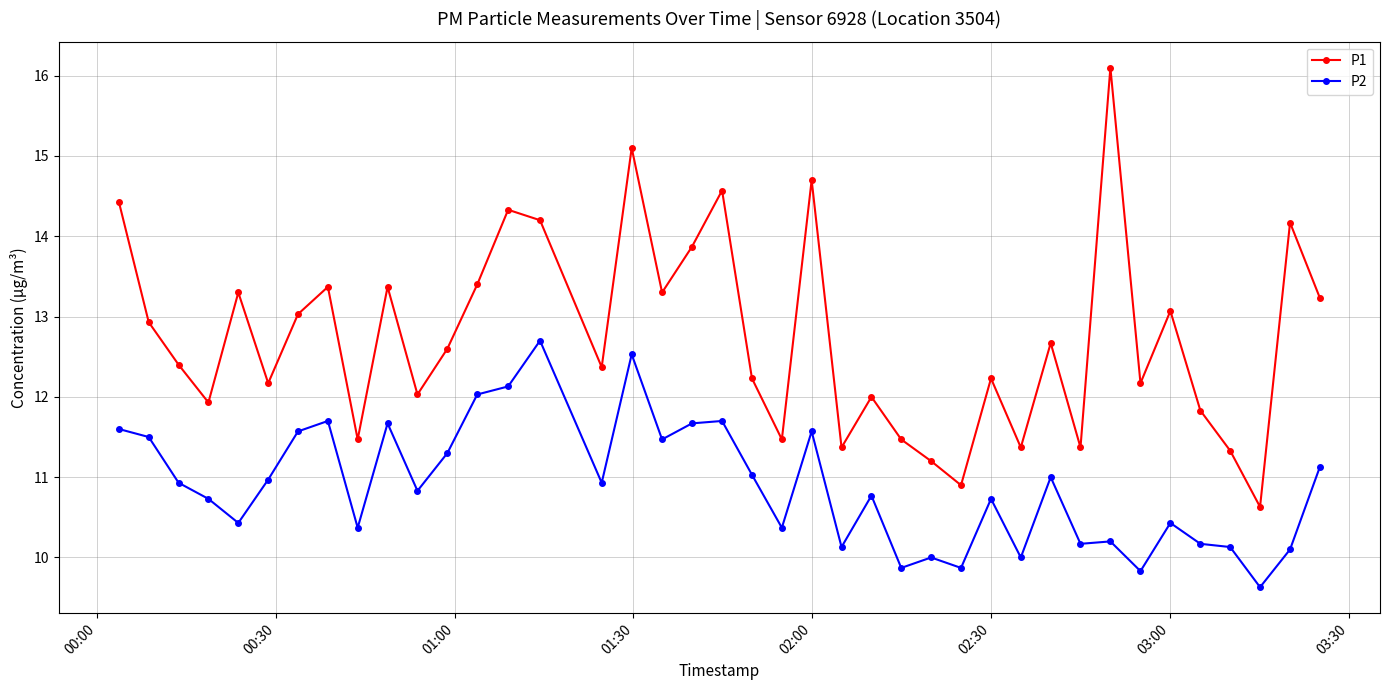

Which series has the largest range (max minus min)?

P1